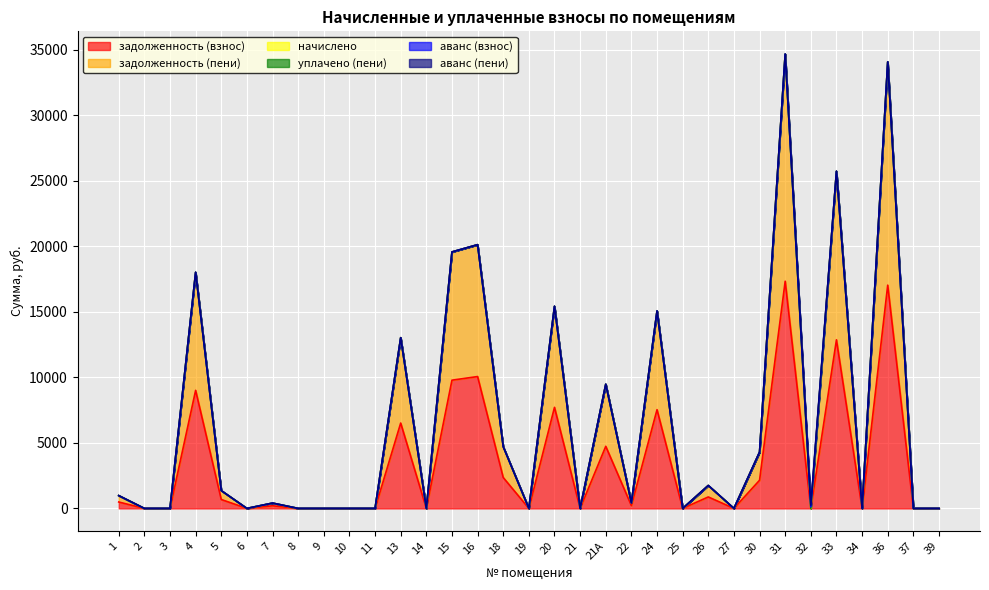

Between 31 and 19, which is larger?

31